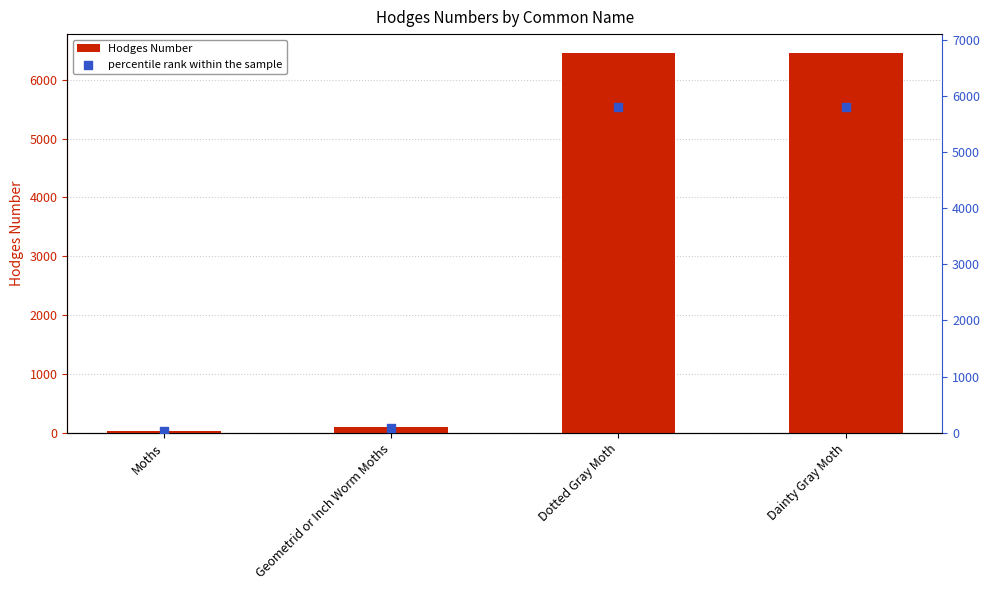

Which series contains the lowest Y value?

percentile rank within the sample